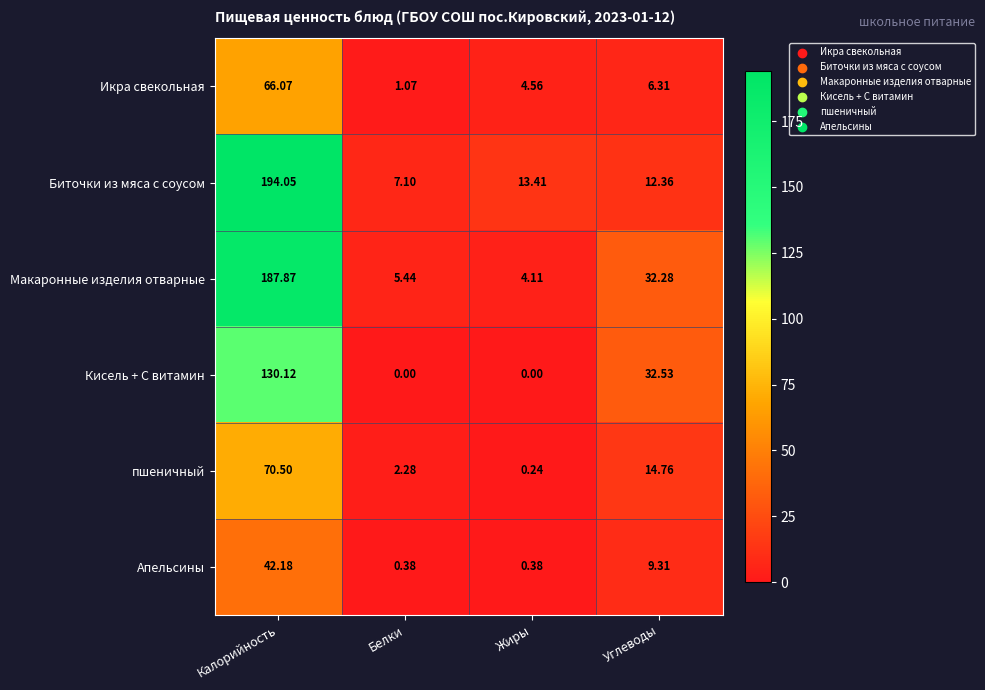

List the series in order of their peak value, lowest first.

Апельсины, Икра свекольная, пшеничный, Кисель + С витамин, Макаронные изделия отварные, Биточки из мяса с соусом